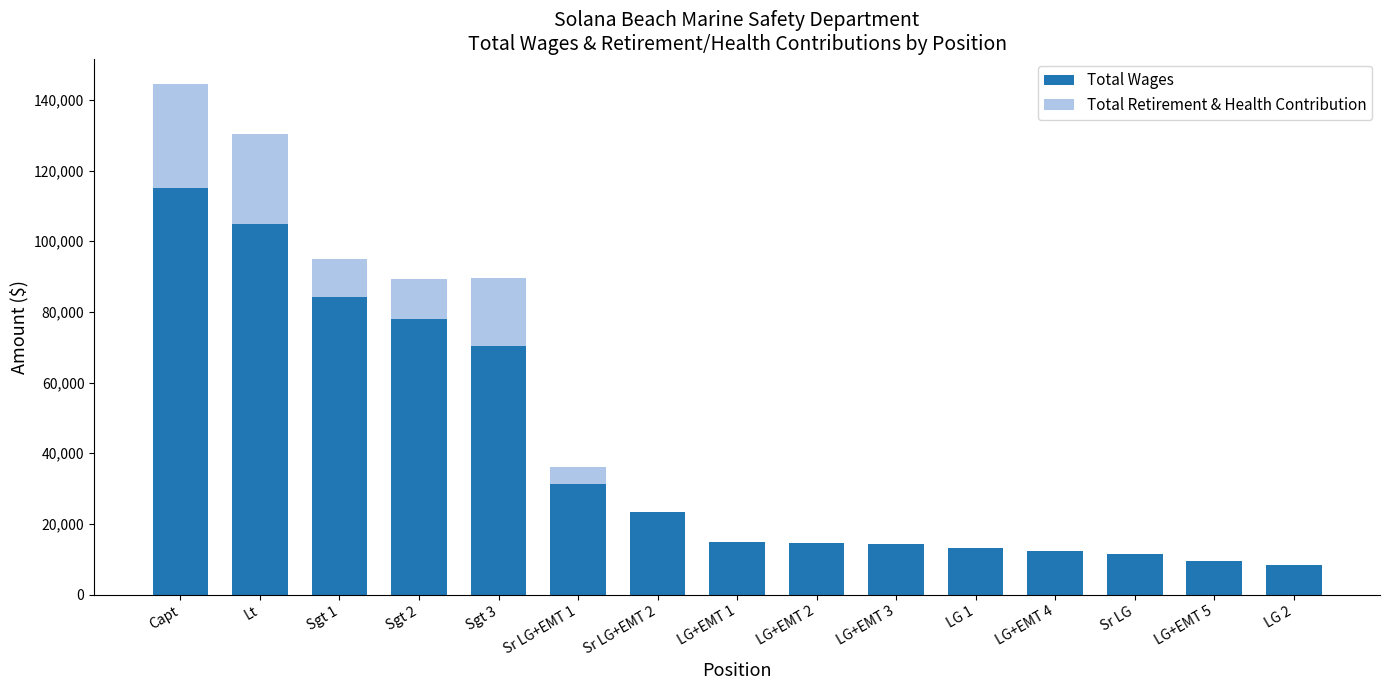

At which category is the sum across all series the highest?

Capt